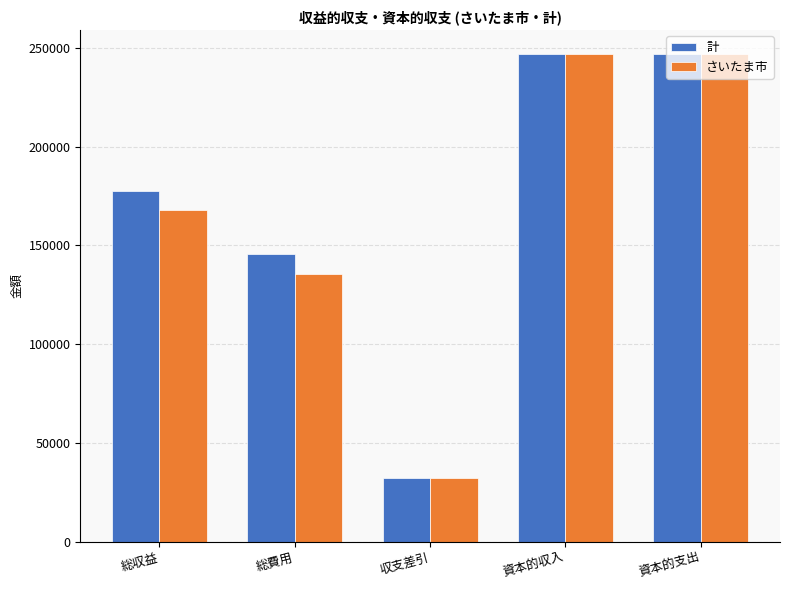

Rank the series by their average value, from lowest to highest.

さいたま市, 計